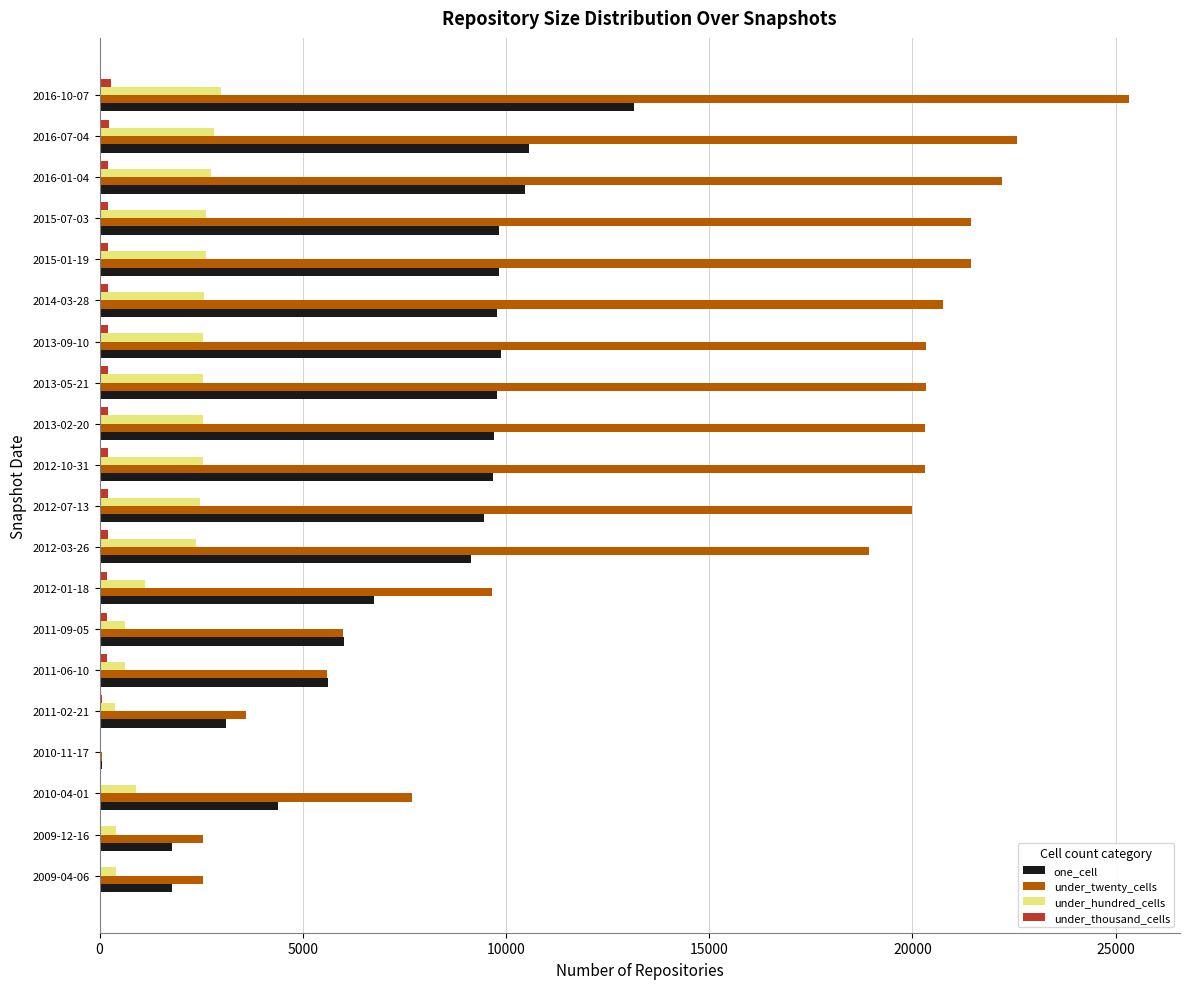

The value of one_cell at 2011-09-05 is 10413. True or false?

False